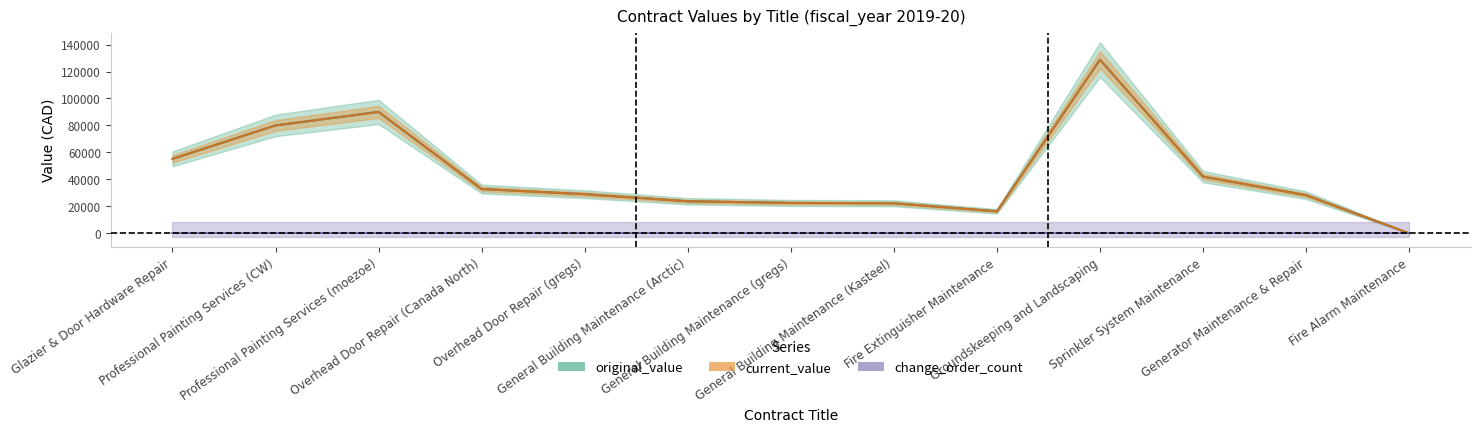

At how many categories does at least one series exceed 68657?

3